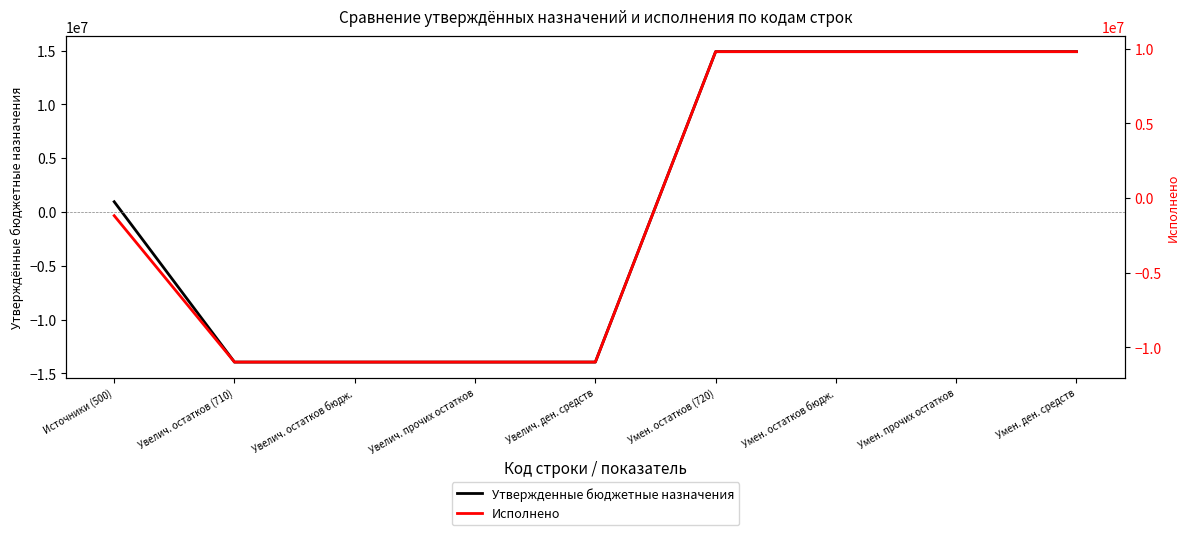

True or false: Утвержденные бюджетные назначения and Исполнено cross at least once.

True